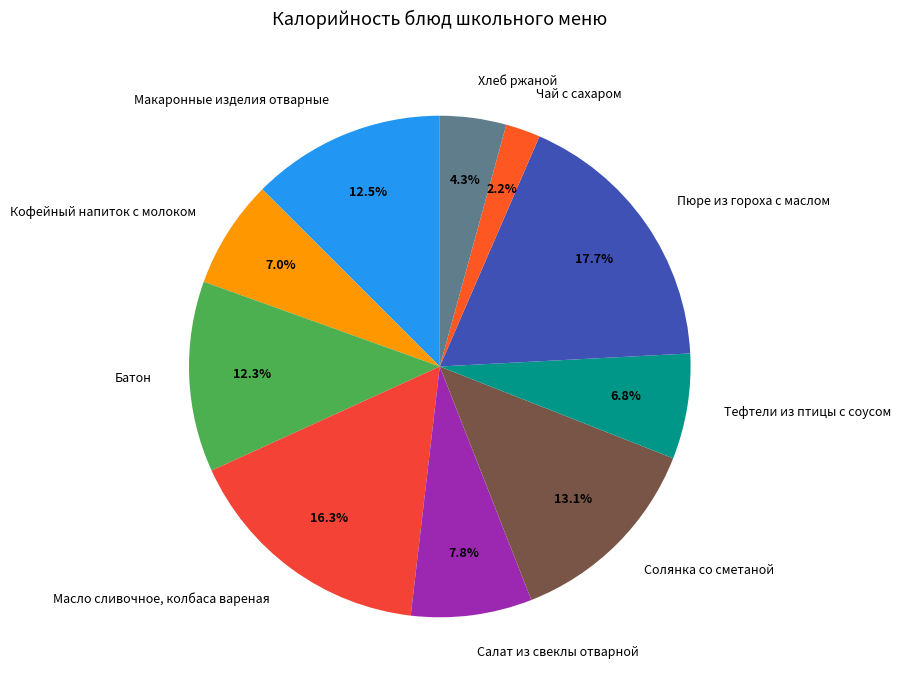

Approximately how many times larger is the value at Масло сливочное, колбаса вареная compared to Кофейный напиток с молоком?

2.3